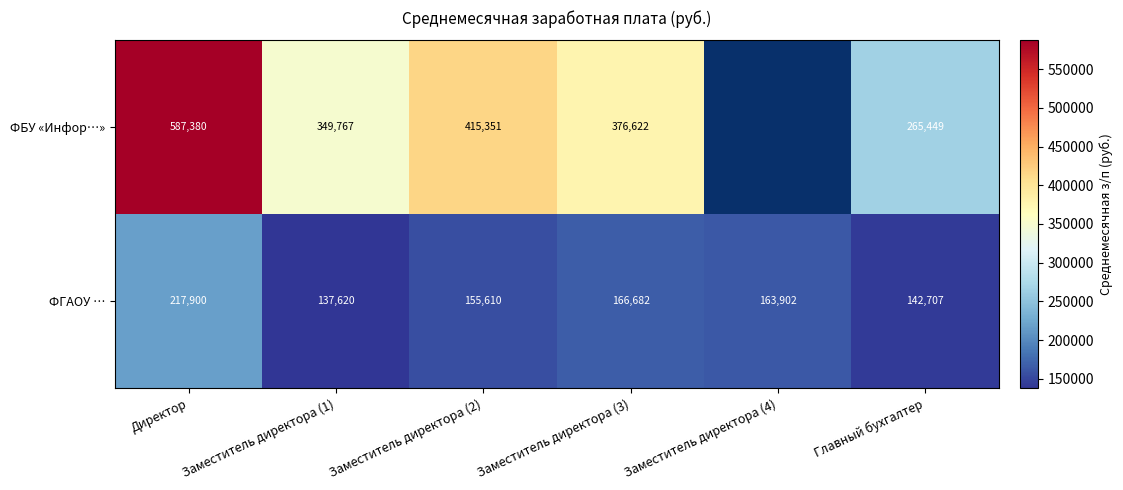

At Директор, list the series in order from smallest to largest.

ФГАОУ …, ФБУ «Инфор…»